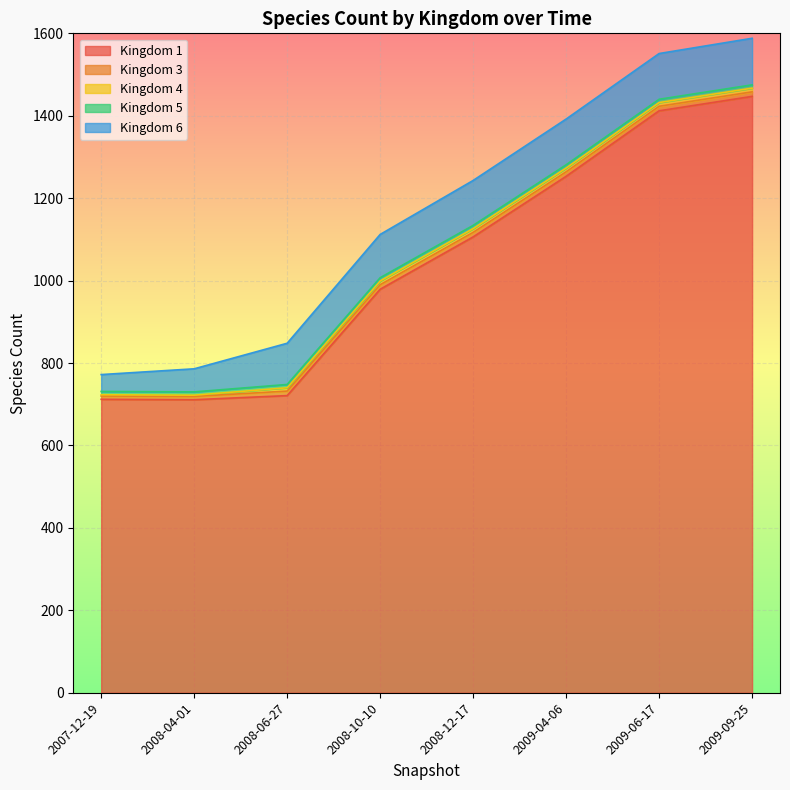

Which category has the highest value across all series?

2009-09-25